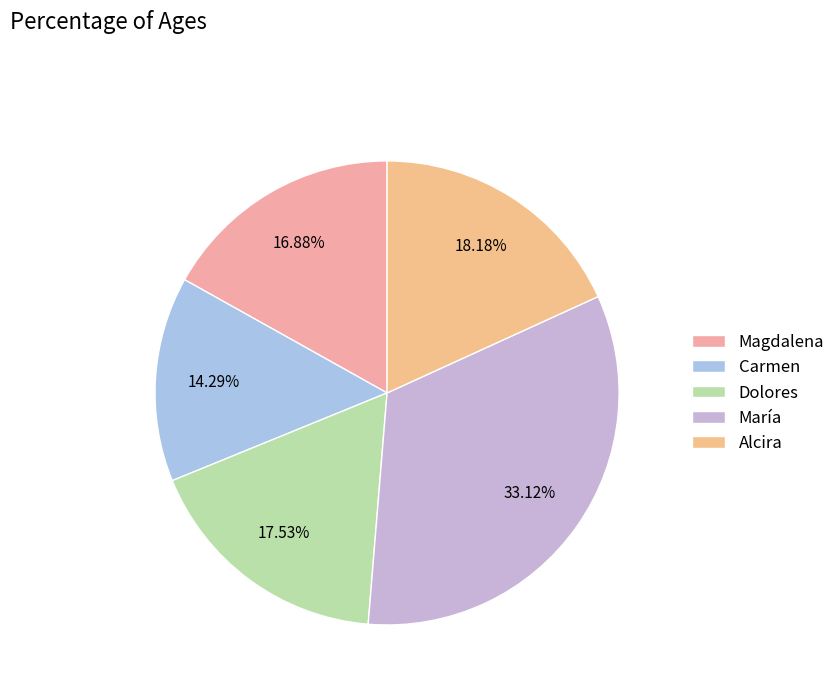

Between Alcira and Dolores, which is larger?

Alcira